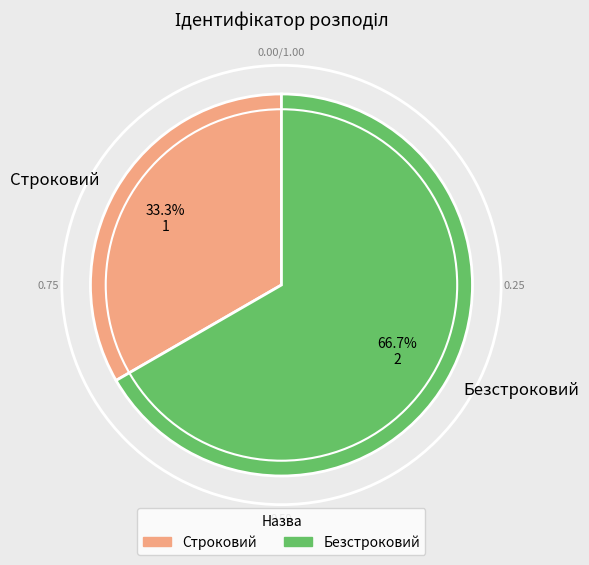

What is the total percentage of Строковий and Безстроковий?

100.0%